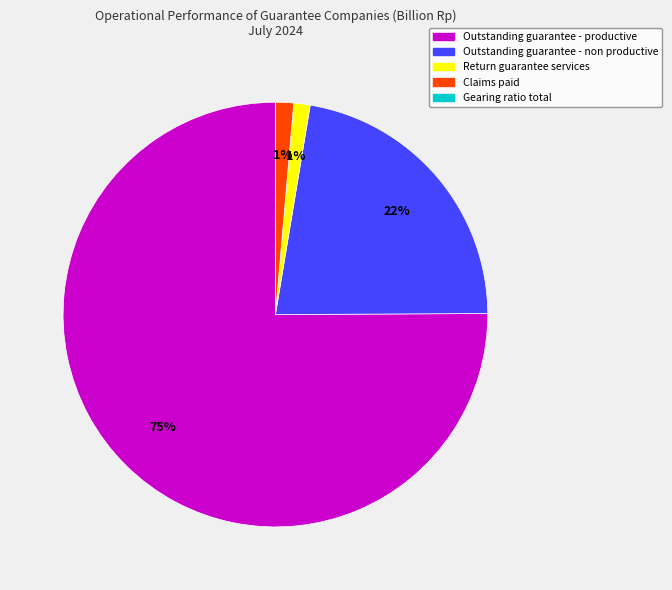

What is the majority slice?

Outstanding guarantee - productive